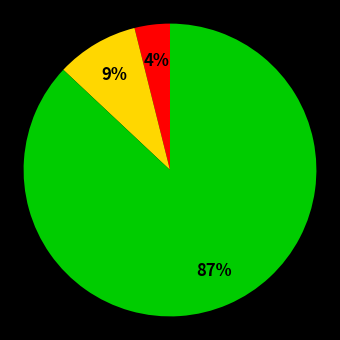

Is there a majority slice in this chart?

Yes